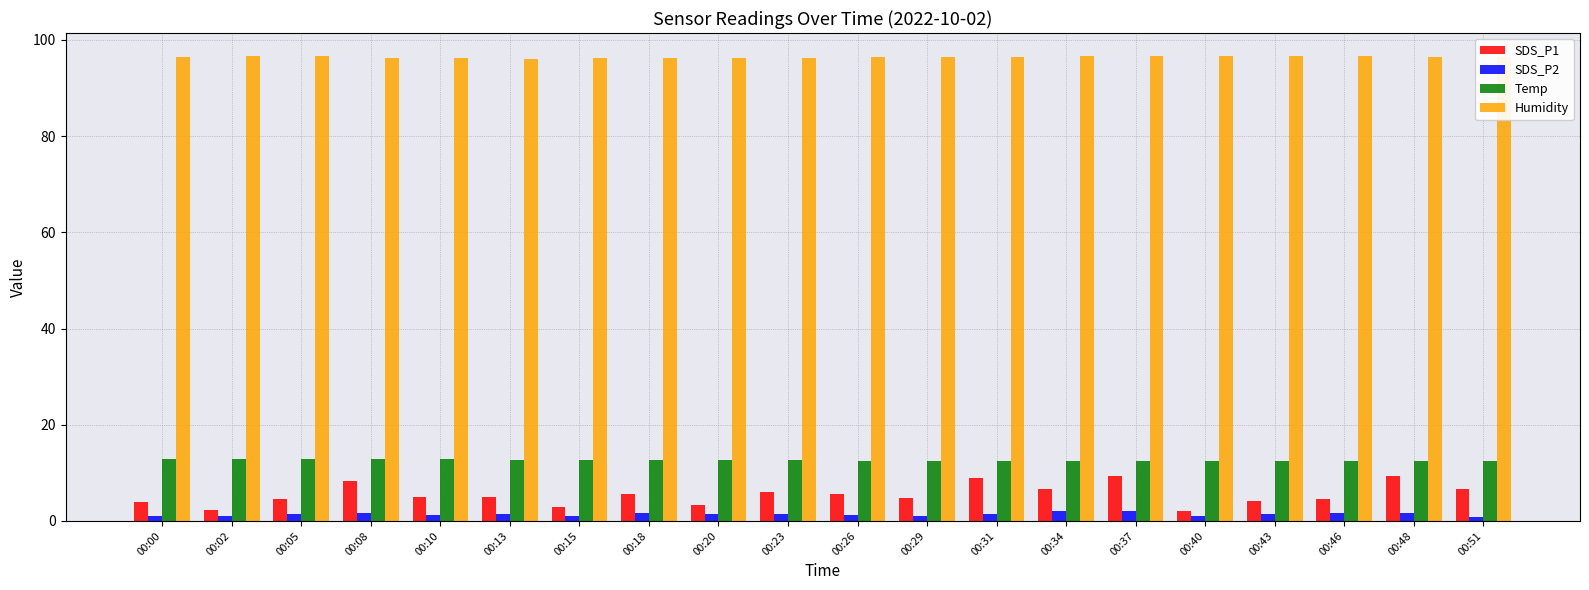

What is the sum of all SDS_P1 values?

108.6